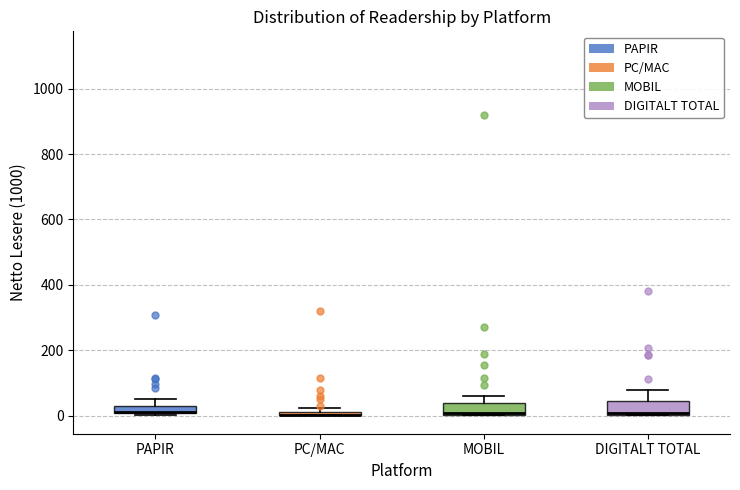

Where is the lower edge of the box for PAPIR on the y-axis? The values are not printed on the chart, so give them approximately, as read against the axis.

0